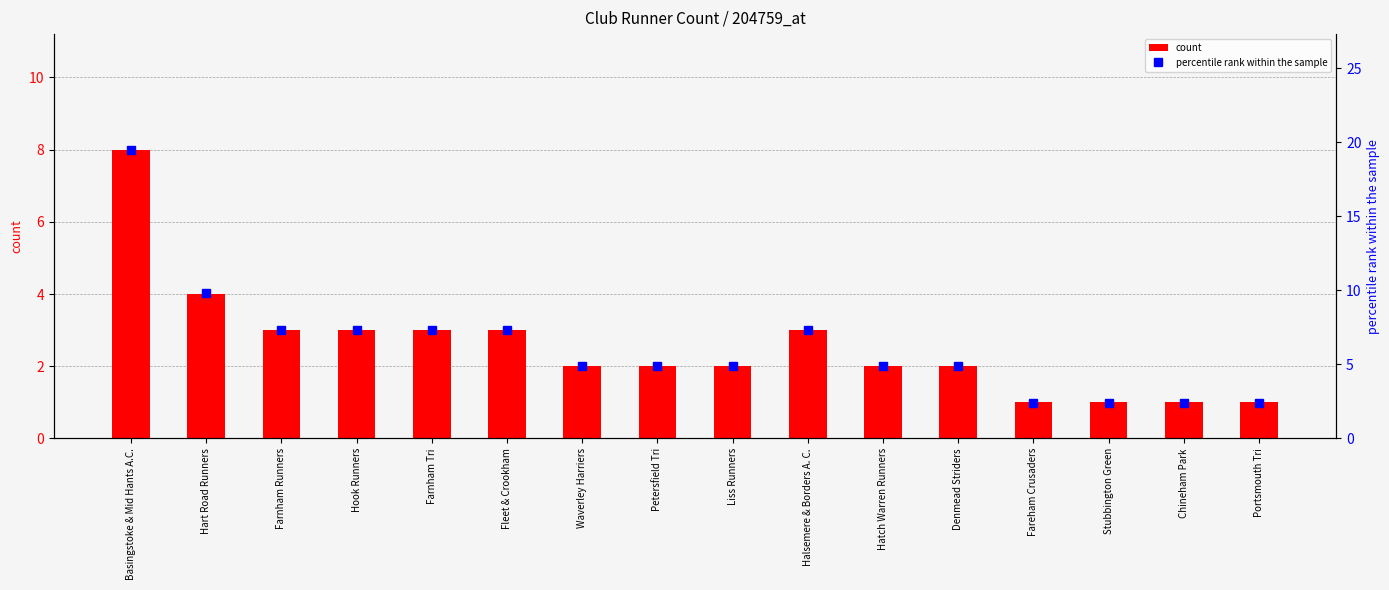

What is the difference between the second highest and second lowest values in the percentile rank within the sample series?

7.4